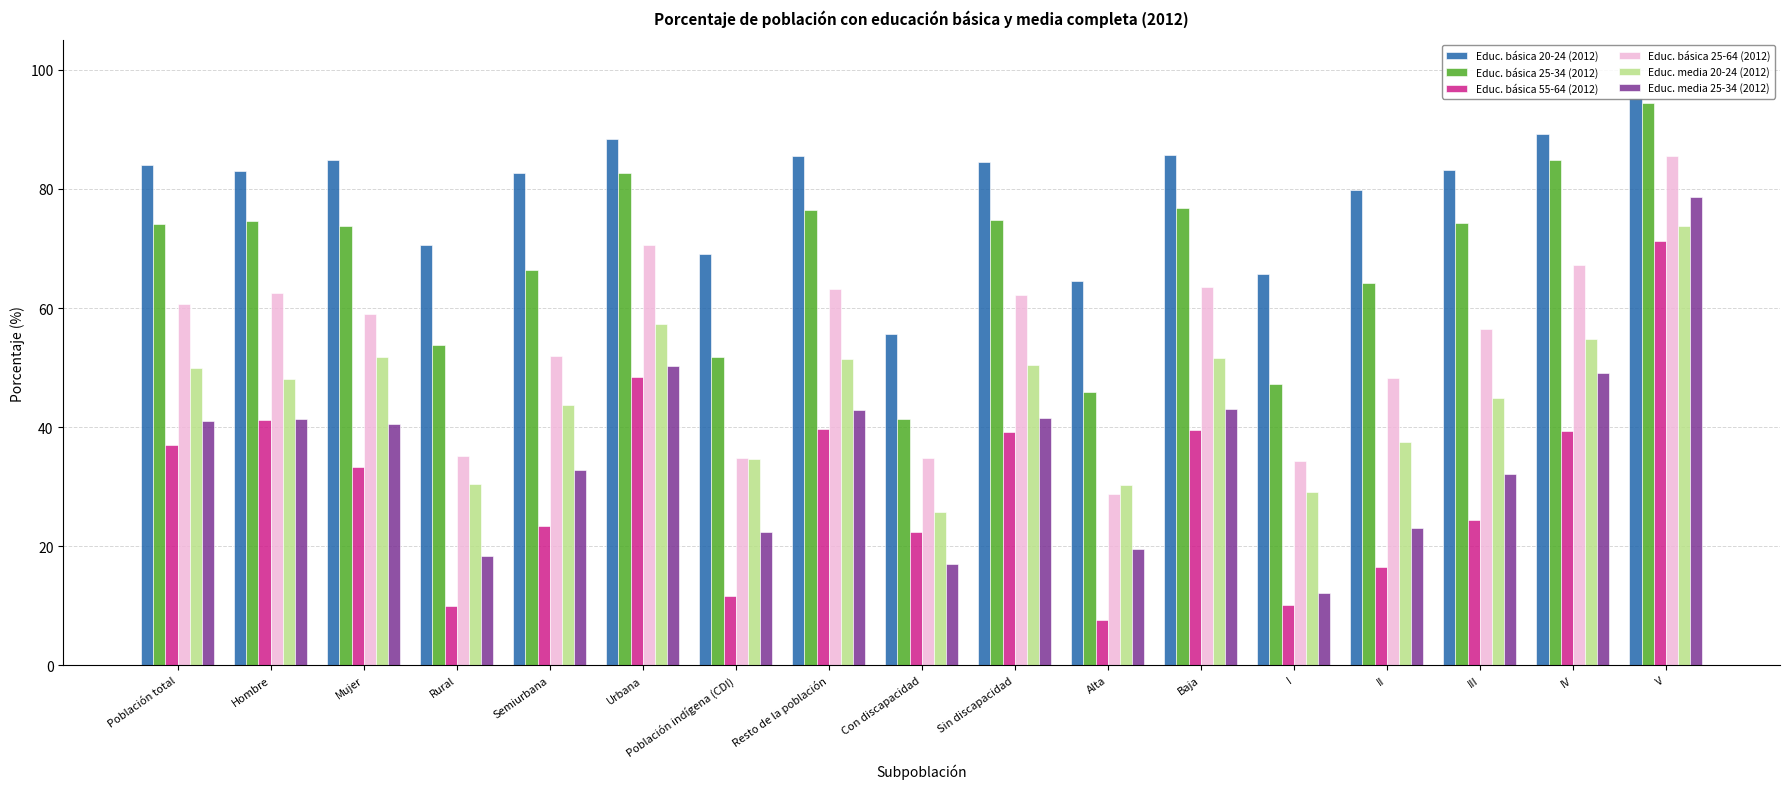

What is the approximate value of Educ. media 20-24 (2012) at I?

29.1